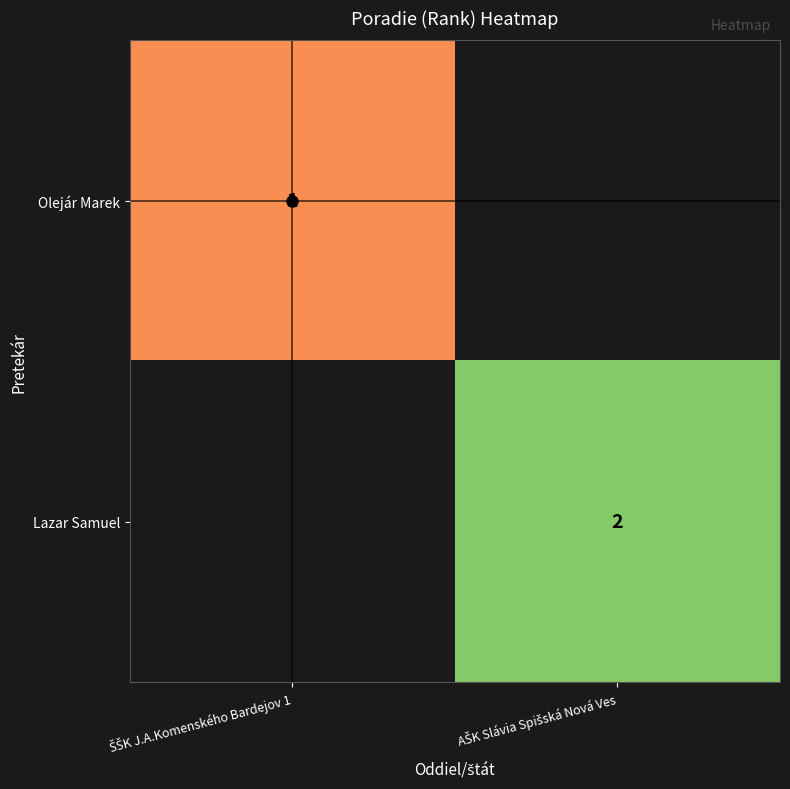

At which category does the chart reach its peak across all series?

AŠK Slávia Spišská Nová Ves